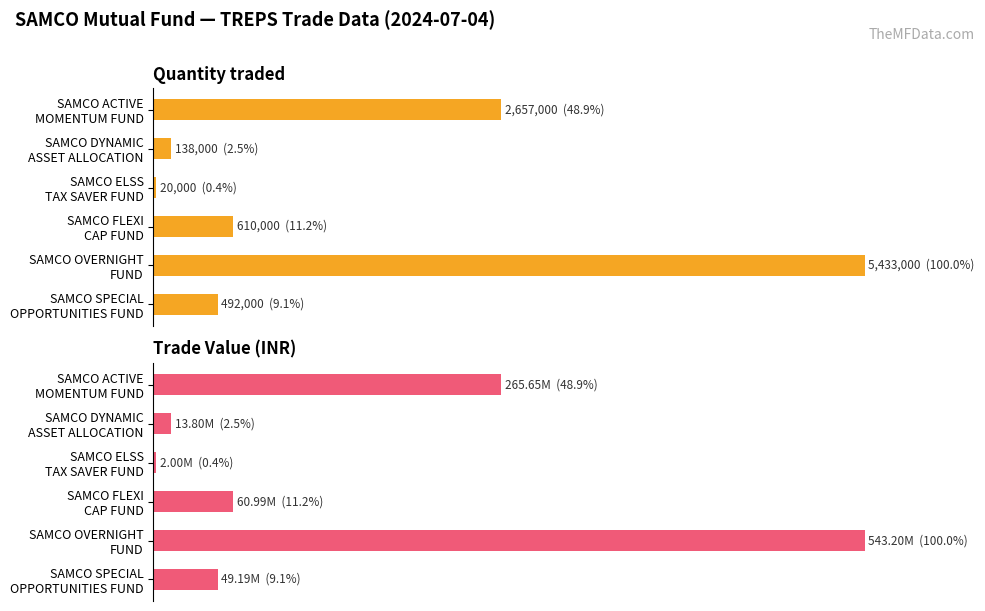

Which category has the highest value across all series?

SAMCO OVERNIGHT FUND